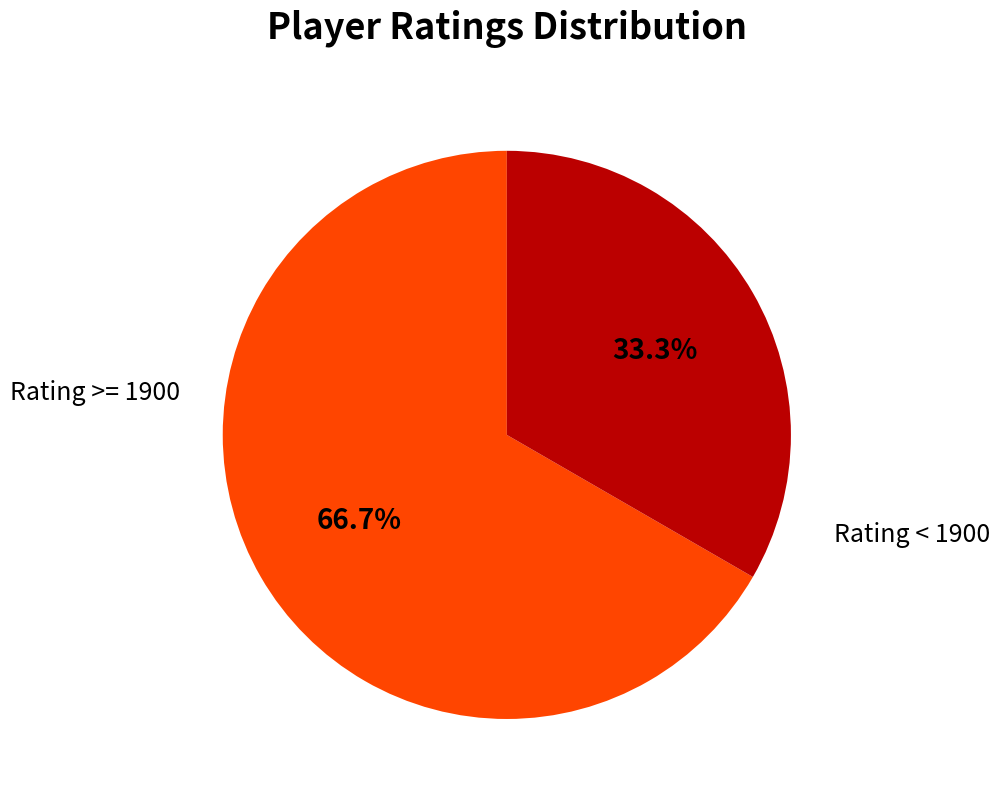

Does any single category account for the majority?

Yes